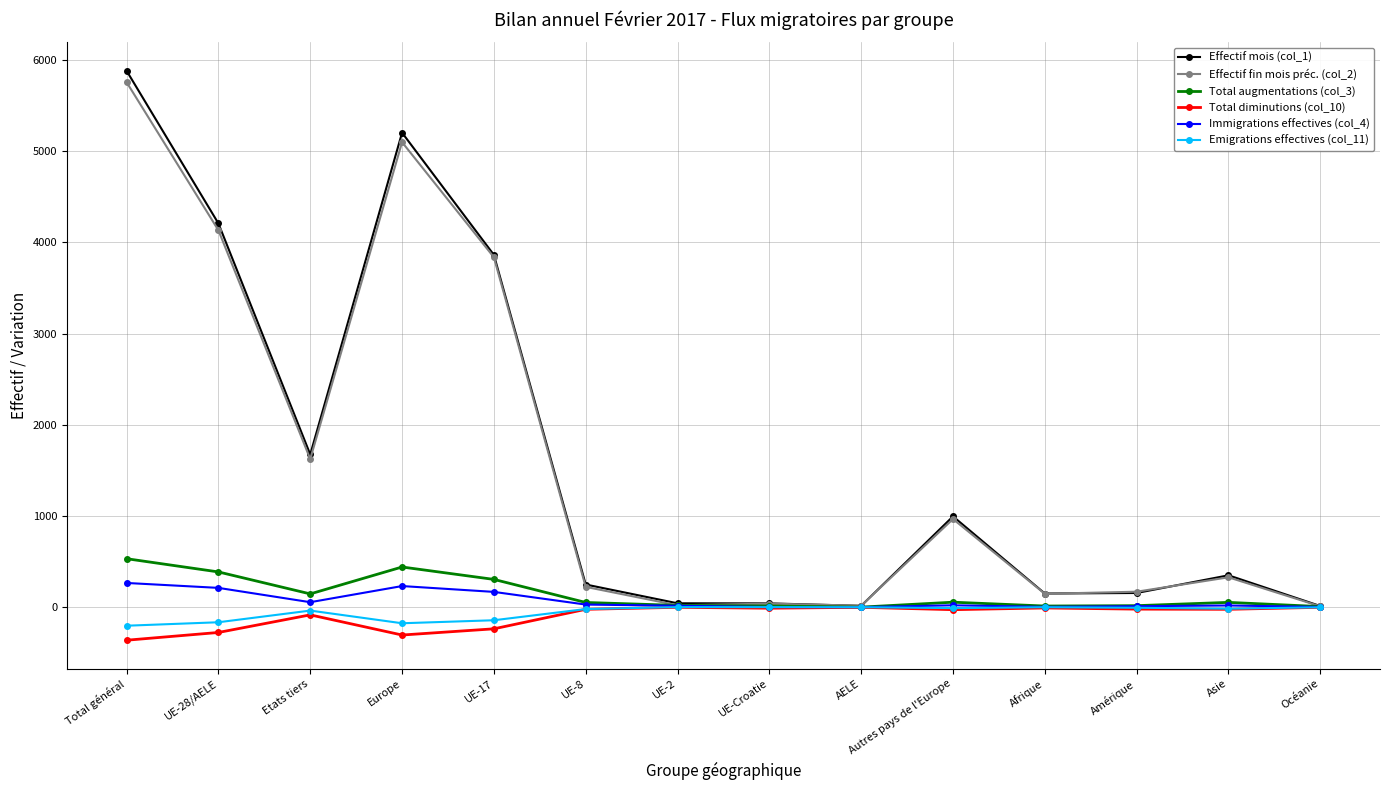

At which label is Effectif mois (col_1) closest to 2947?

UE-17